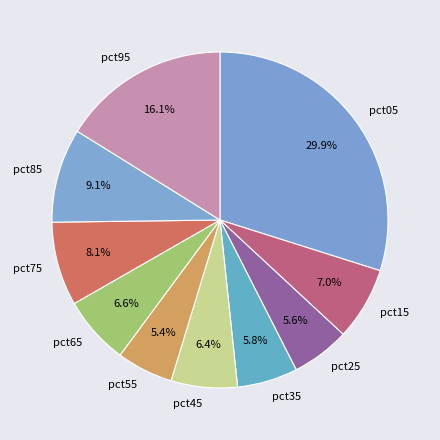

To the nearest percent, what is the difference between the pct55 and pct05 slice percentages?

24%